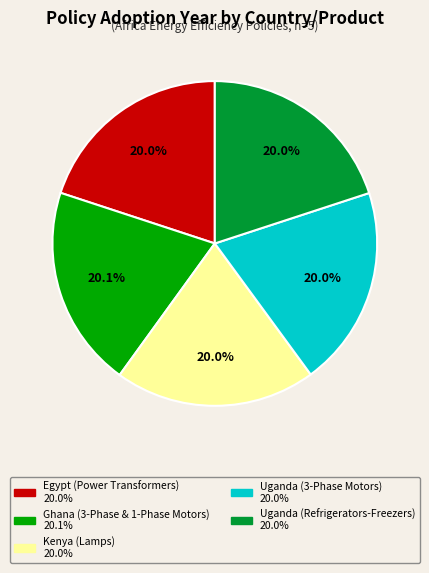

What is the ratio of the value at Egypt (Power Transformers) to the value at Uganda (Refrigerators-Freezers)?

1.0